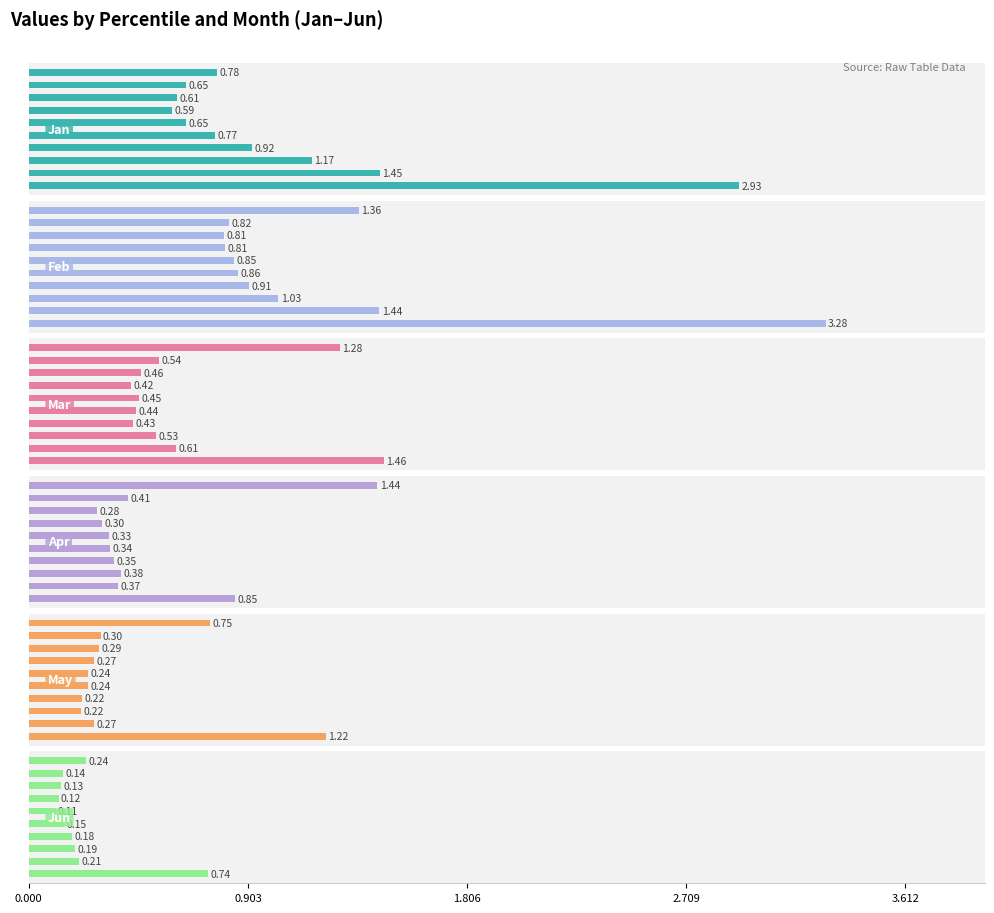

The value of Feb at 9 is 0.8. True or false?

False